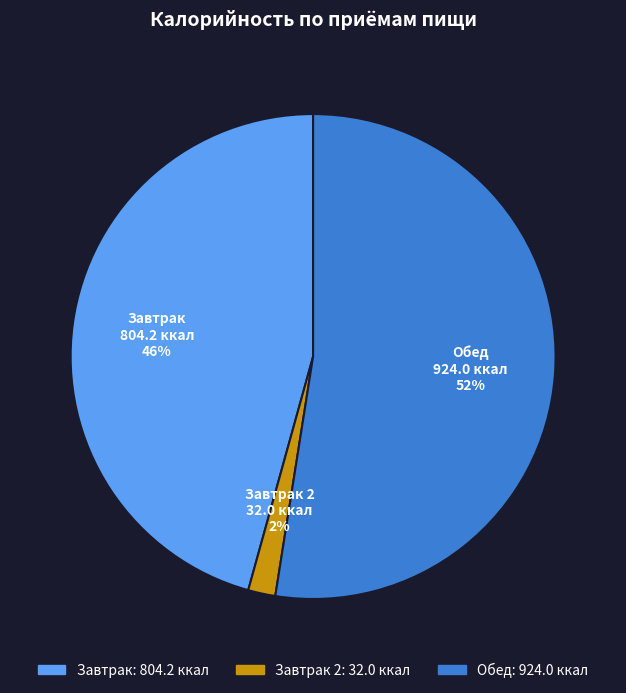

To the nearest percent, what is the average slice percentage?

33%